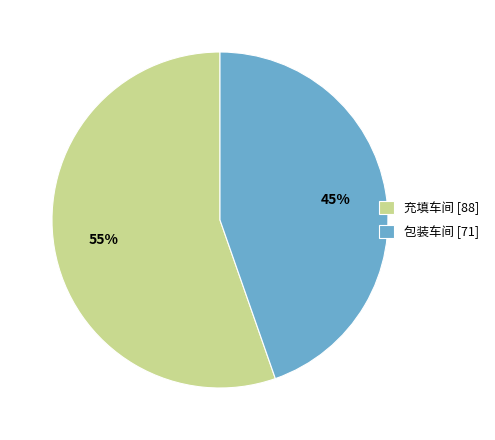

How many segments does this pie chart have?

2